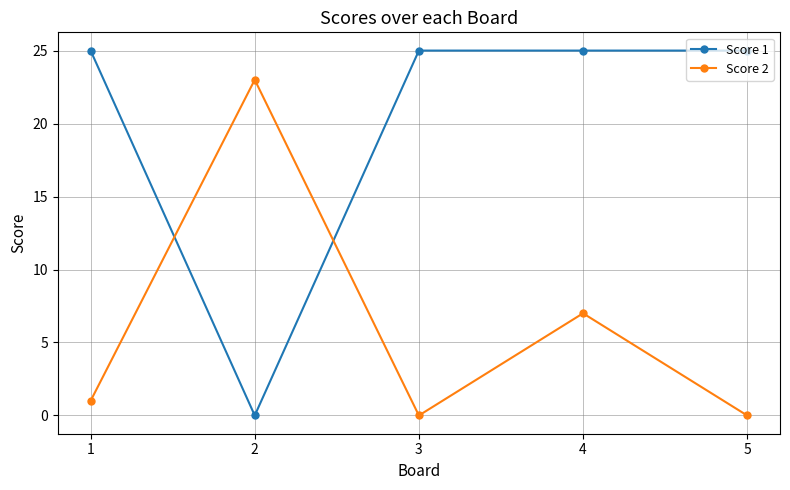

After their last crossing, which series has the higher values: Score 2 or Score 1?

Score 1